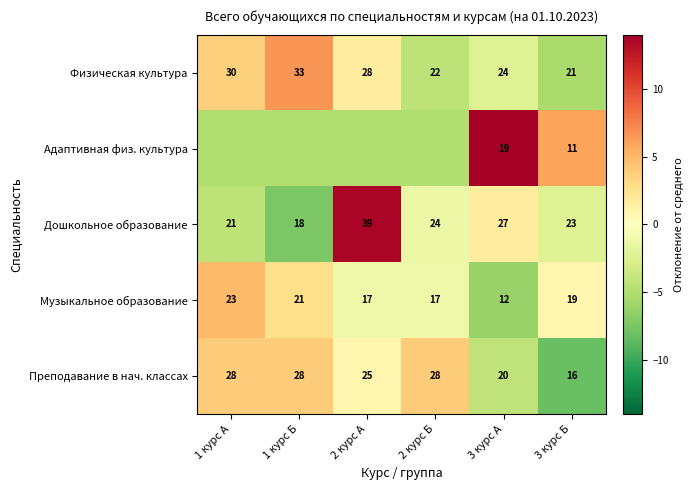

Rank the series at 3 курс А from lowest to highest value.

Музыкальное образование, Адаптивная физ. культура, Преподавание в нач. классах, Физическая культура, Дошкольное образование